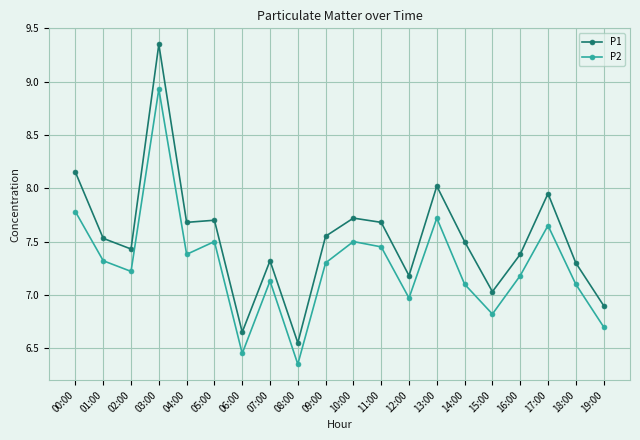

How many categories are shown in the chart?

20